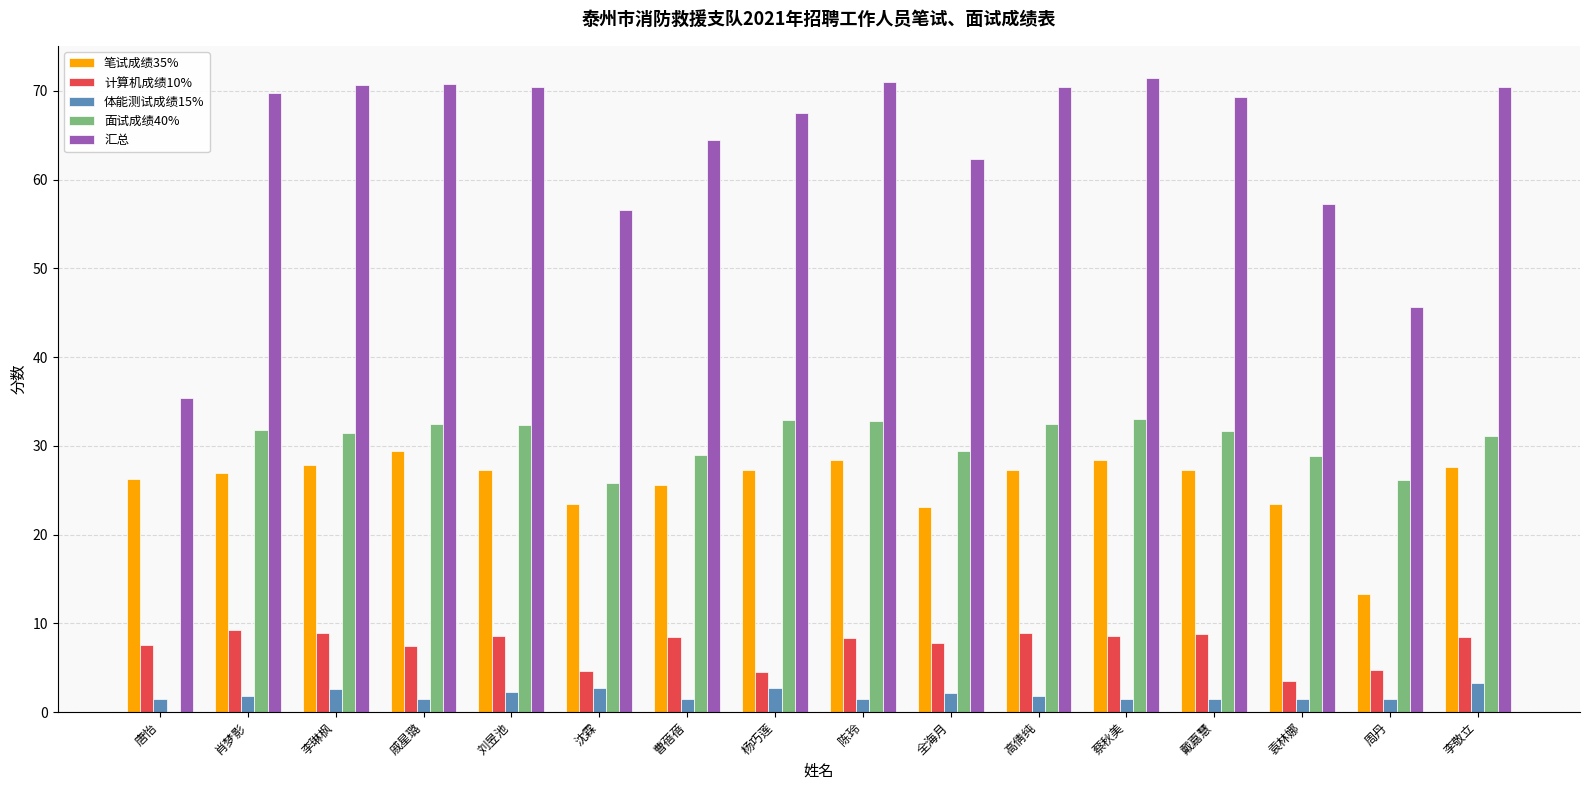

What is the greatest value displayed?

71.5